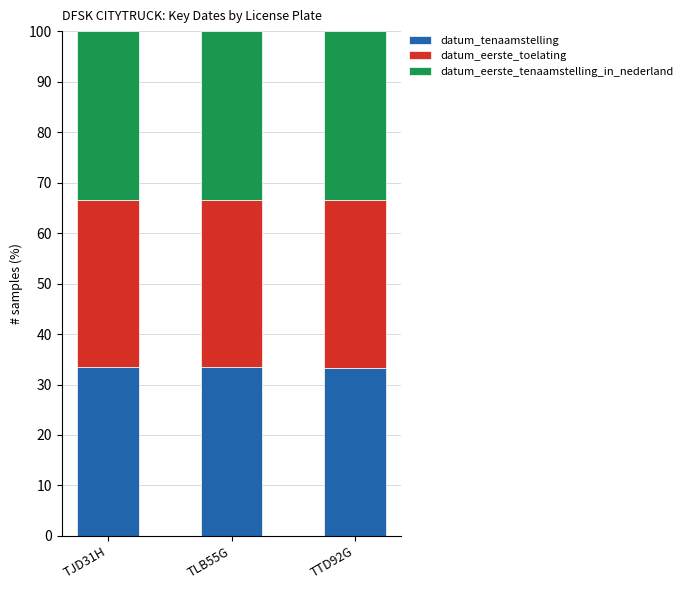

What is the total value across all series at TJD31H?

100.0